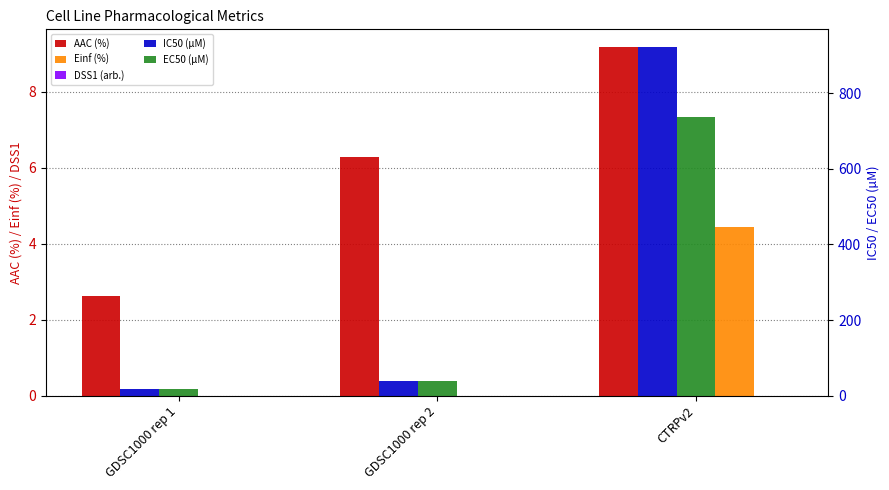

What is the highest value of the IC50 (µM) series?

923.0